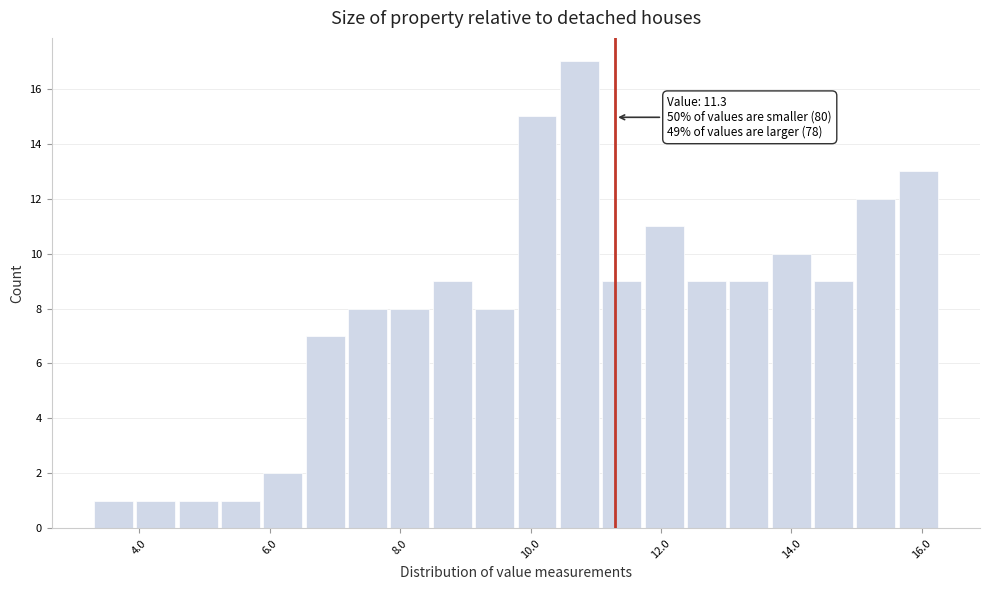

Read against the x-axis, roughly where is the centre of the tallest bar?

10.8